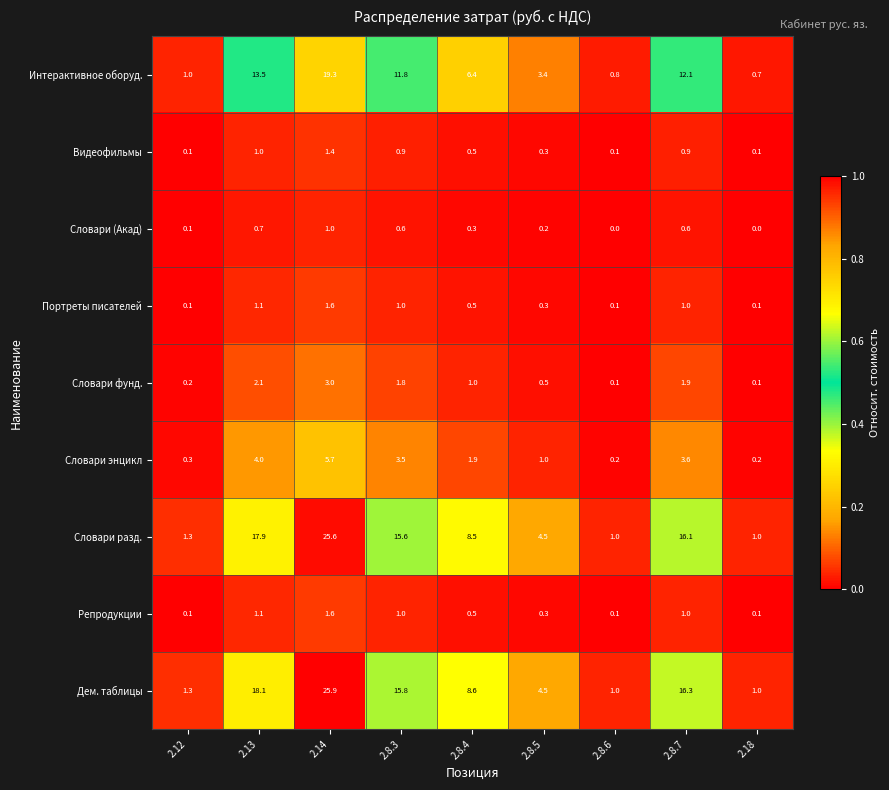

Which category has the highest value across all series?

2.14